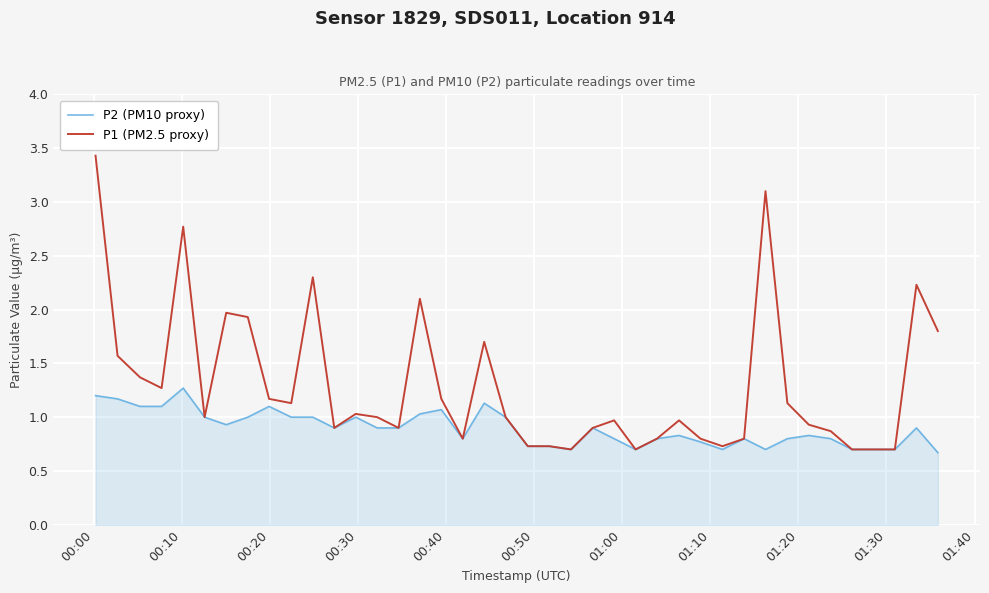

Which series has the widest spread of values?

P1 (PM2.5 proxy)